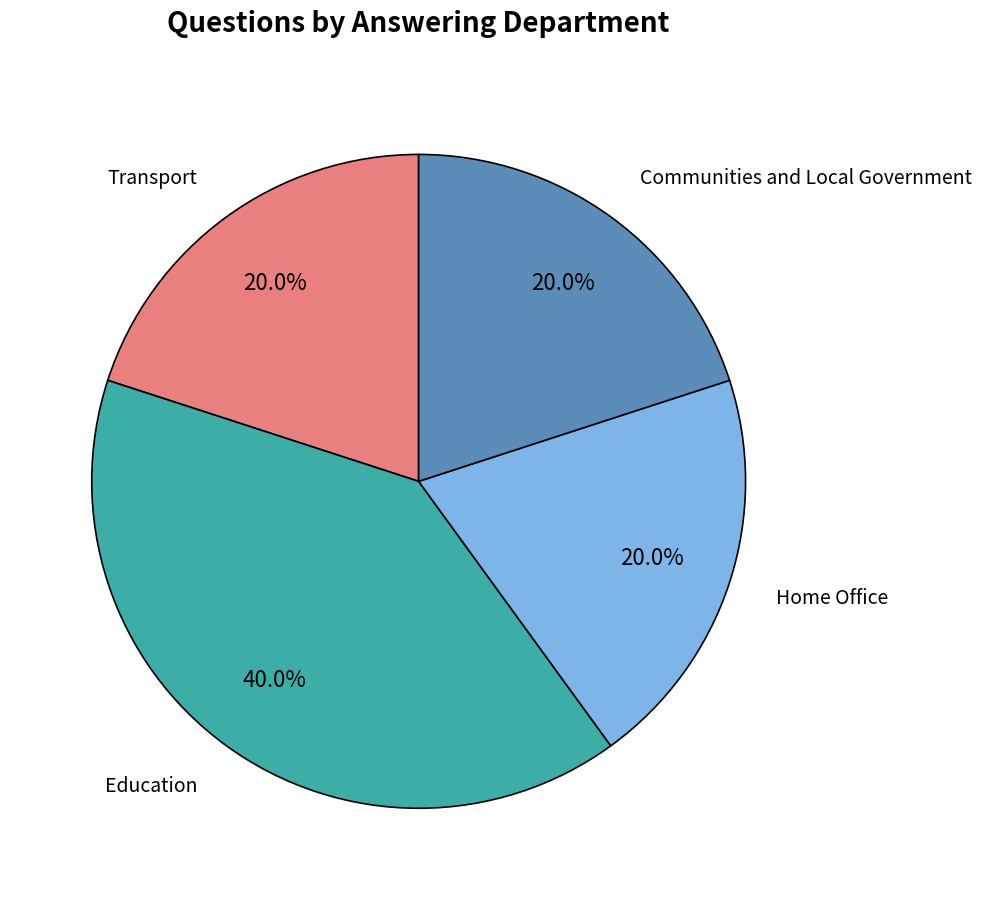

Does Home Office represent more than half of the total?

No